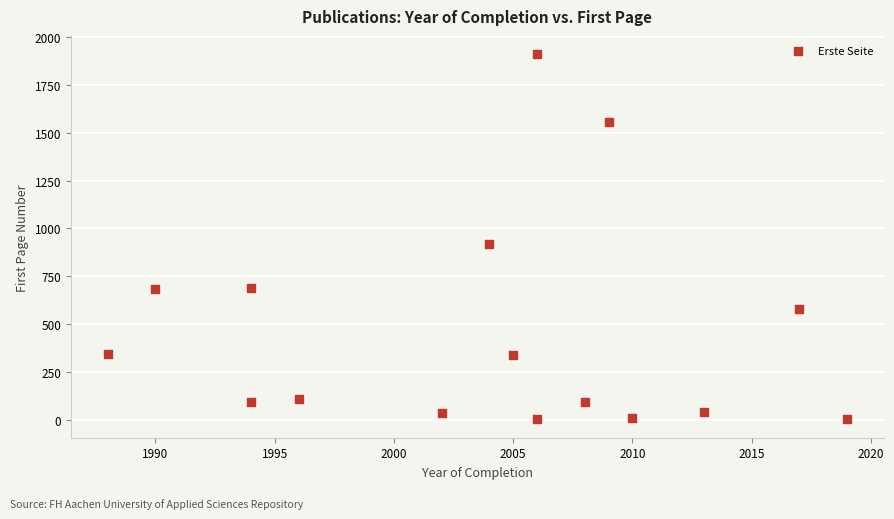

What Y value in the scatter plot is closest to 956?

917